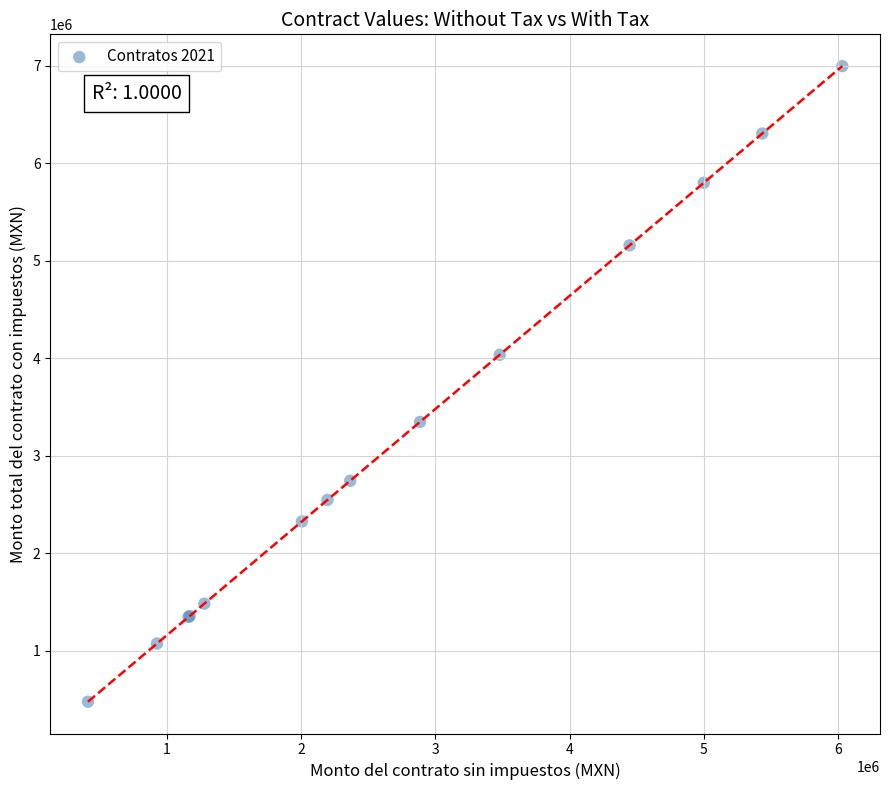

What Y value in the scatter plot is closest to 3736885?

4035458.0